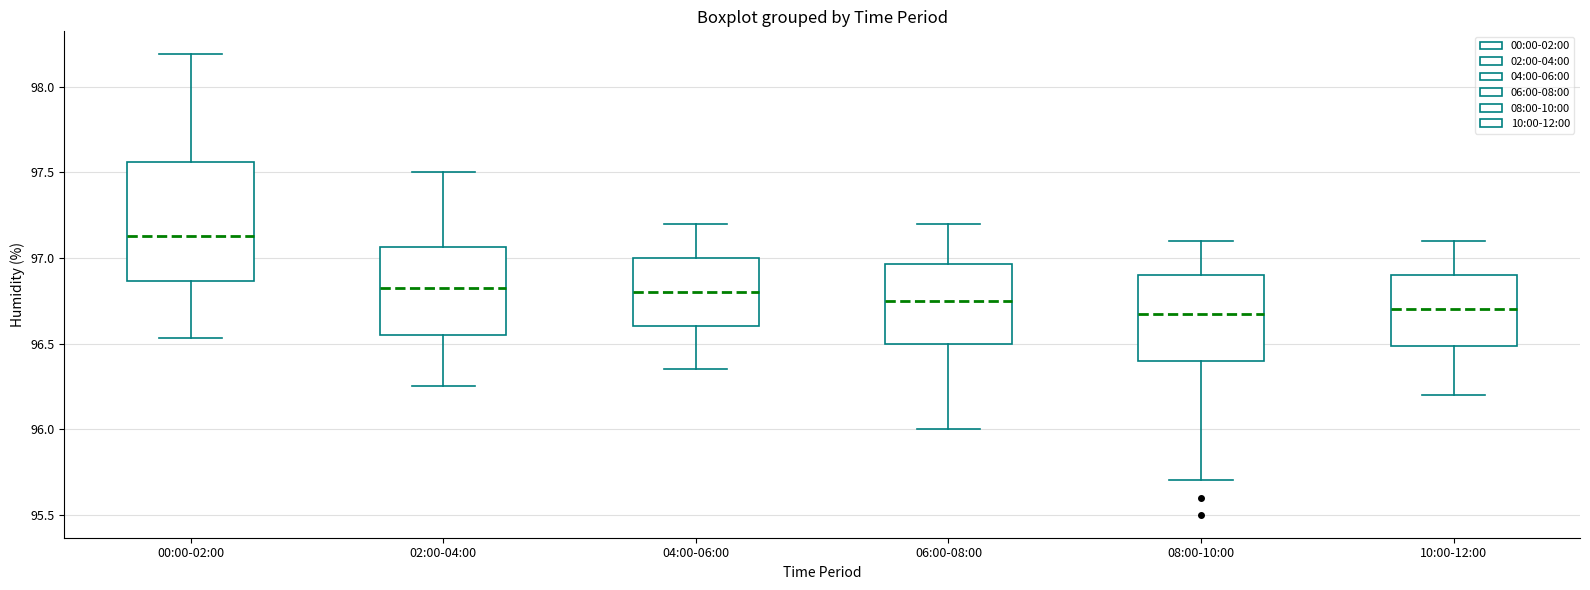

Reading left to right, transcribe this box plot: for each box, give where its median line is, the range the box spans, and where its two whiskers end, as read against the y-axis. The values are not printed on the chart, so give them approximately, as read against the axis.

00:00-02:00: median 97.15, box 96.85 to 97.55, whiskers 96.55 to 98.20
02:00-04:00: median 96.85, box 96.55 to 97.05, whiskers 96.25 to 97.50
04:00-06:00: median 96.80, box 96.60 to 97.00, whiskers 96.35 to 97.20
06:00-08:00: median 96.75, box 96.50 to 96.95, whiskers 96.00 to 97.20
08:00-10:00: median 96.70, box 96.40 to 96.90, whiskers 95.70 to 97.10
10:00-12:00: median 96.70, box 96.50 to 96.90, whiskers 96.20 to 97.10